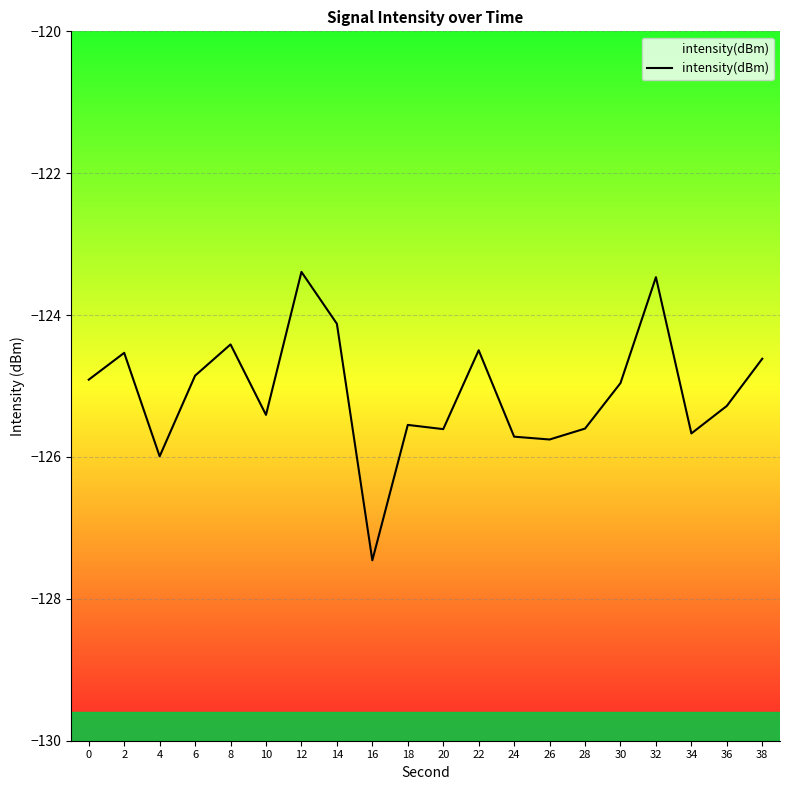

Read the value at 20.

-125.6